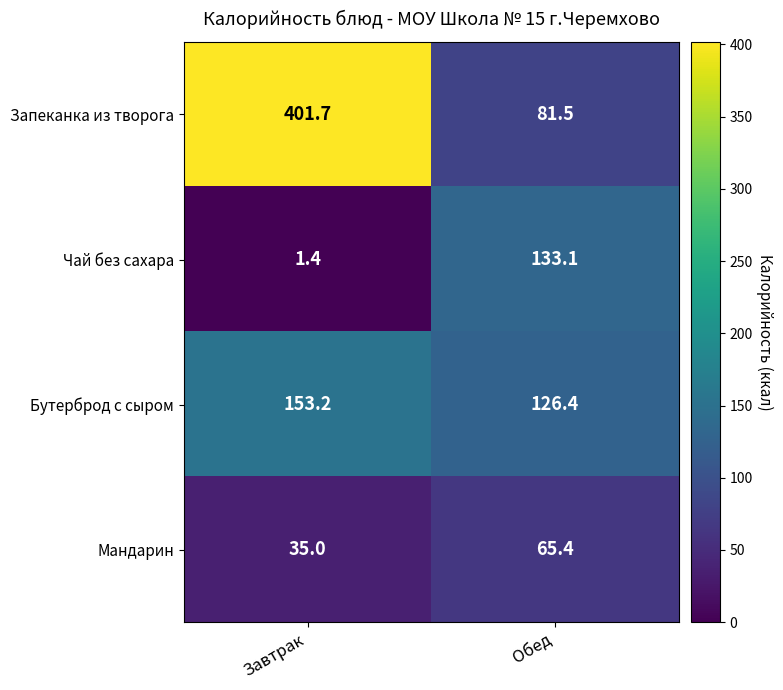

How many categories are shown in the chart?

2